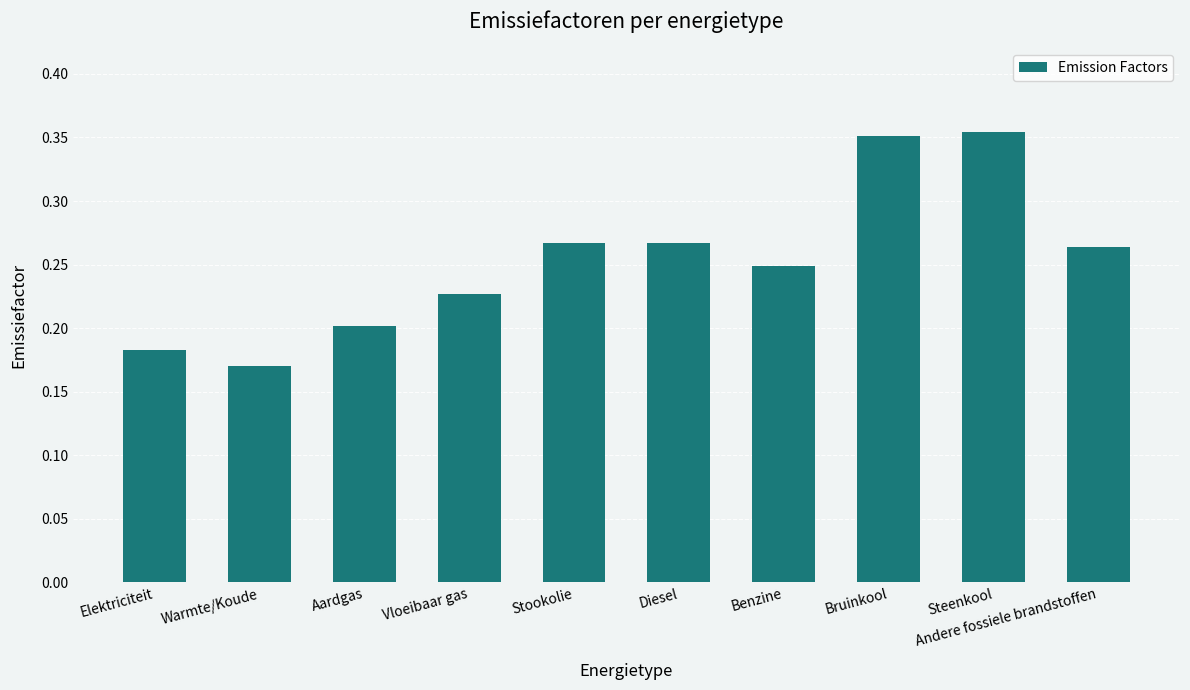

What is the sum of the values at Bruinkool and Stookolie?

0.6